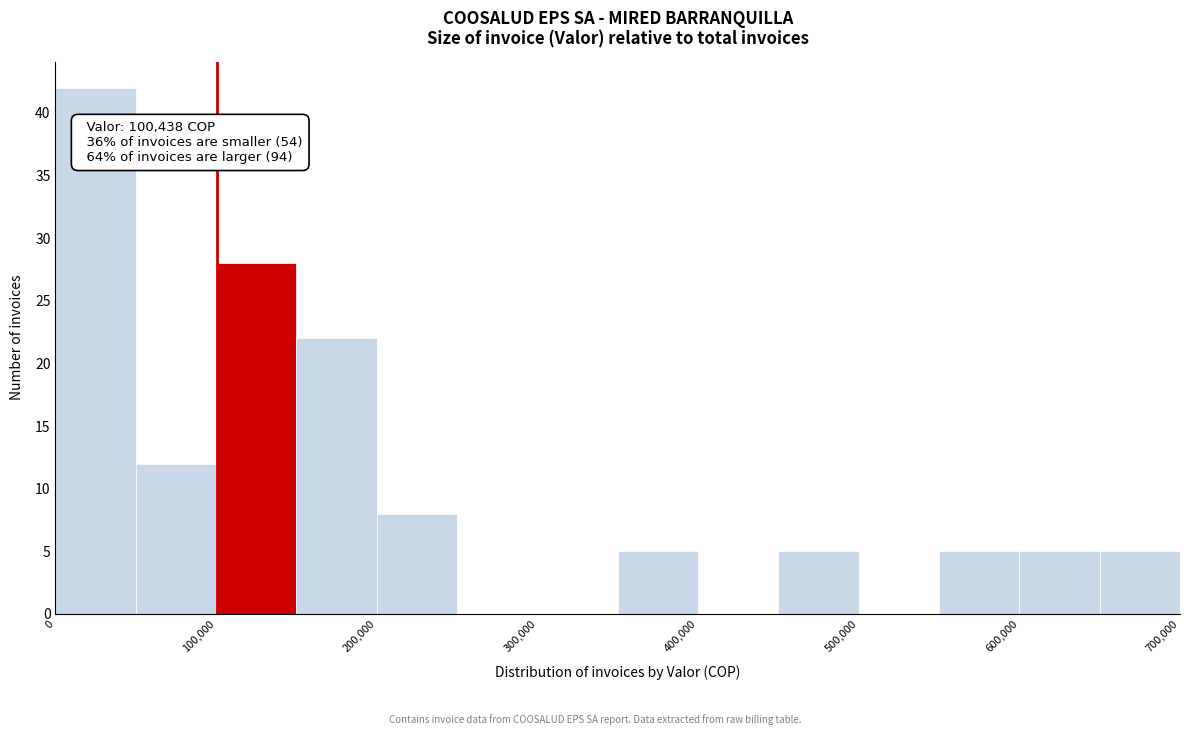

Which range on the x-axis has the tallest bar?

0 to 50000